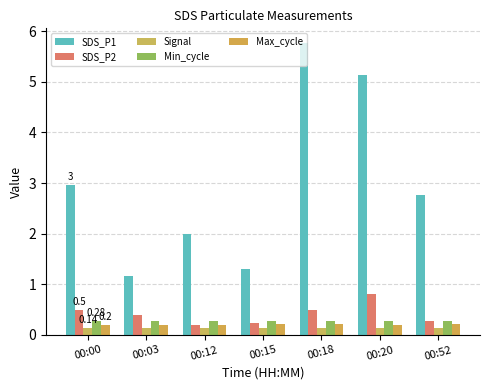

The value of Signal at 00:00 is 0.1. True or false?

True